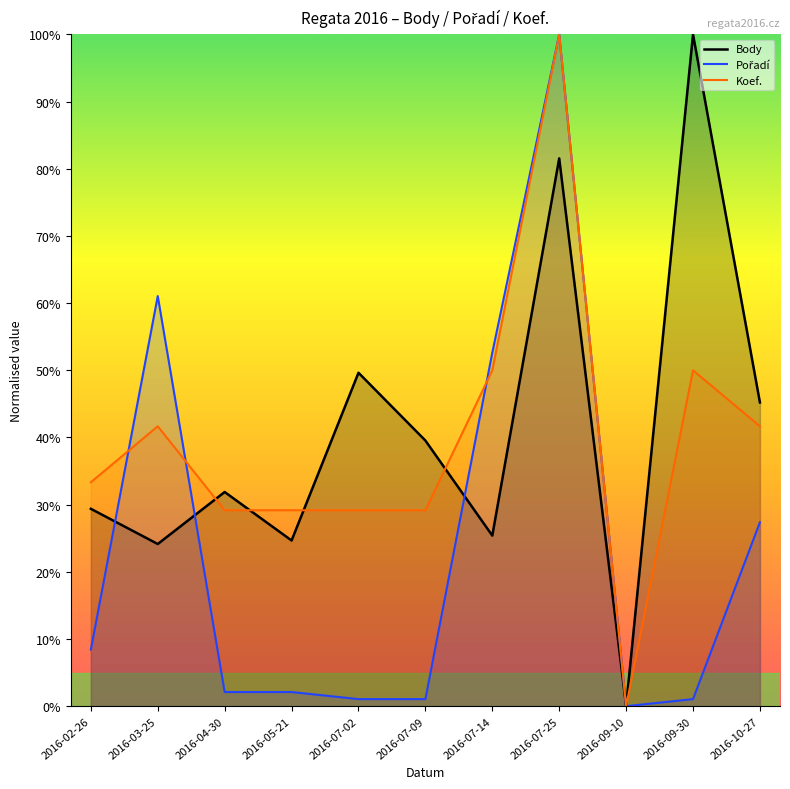

How many lines are shown in the chart?

3